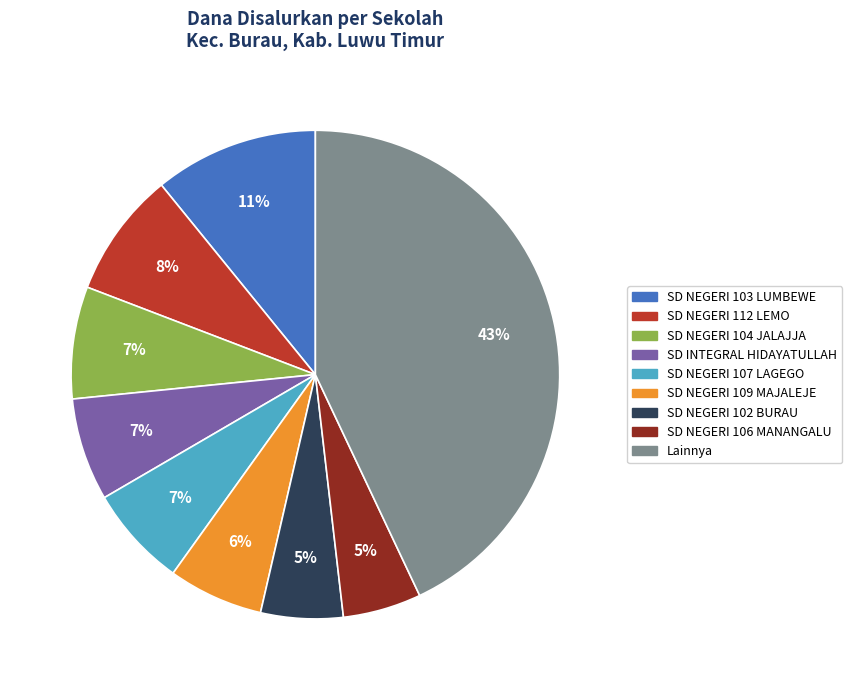

Is the sum of SD NEGERI 104 JALAJJA and SD NEGERI 106 MANANGALU greater than half?

No